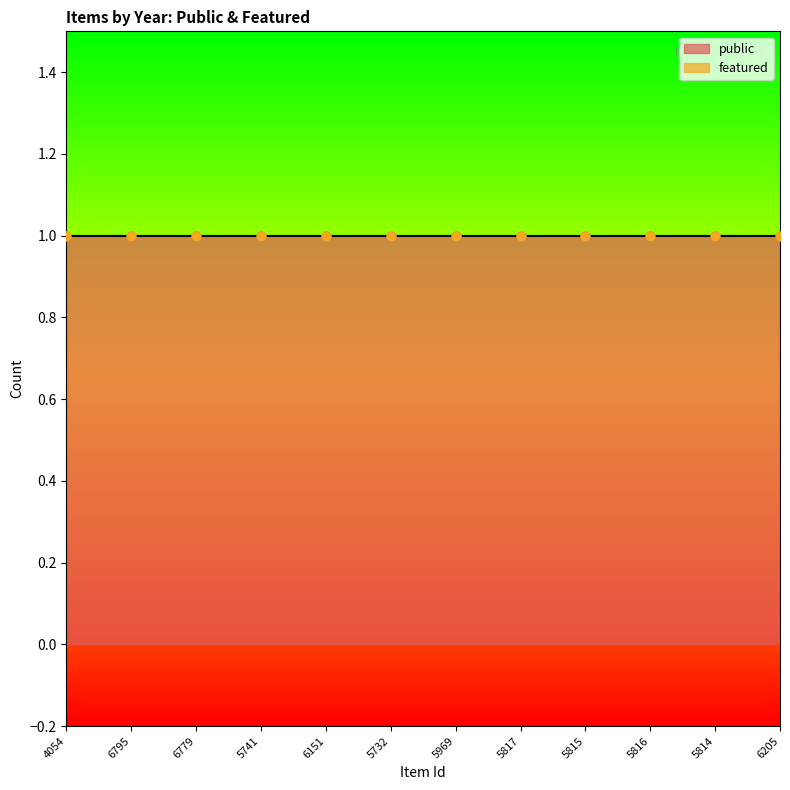

At which category is the sum across all series the highest?

4054